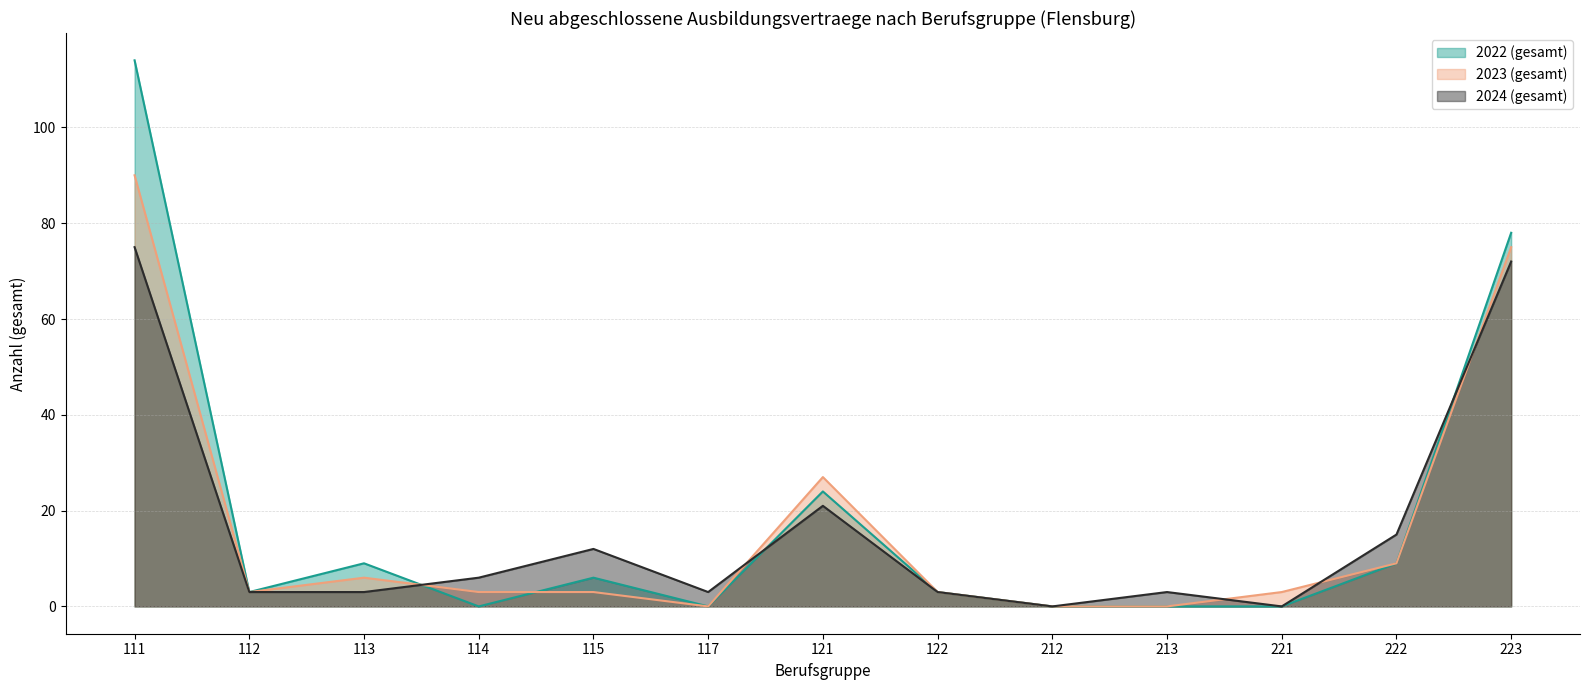

At which category is the sum across all series the highest?

111